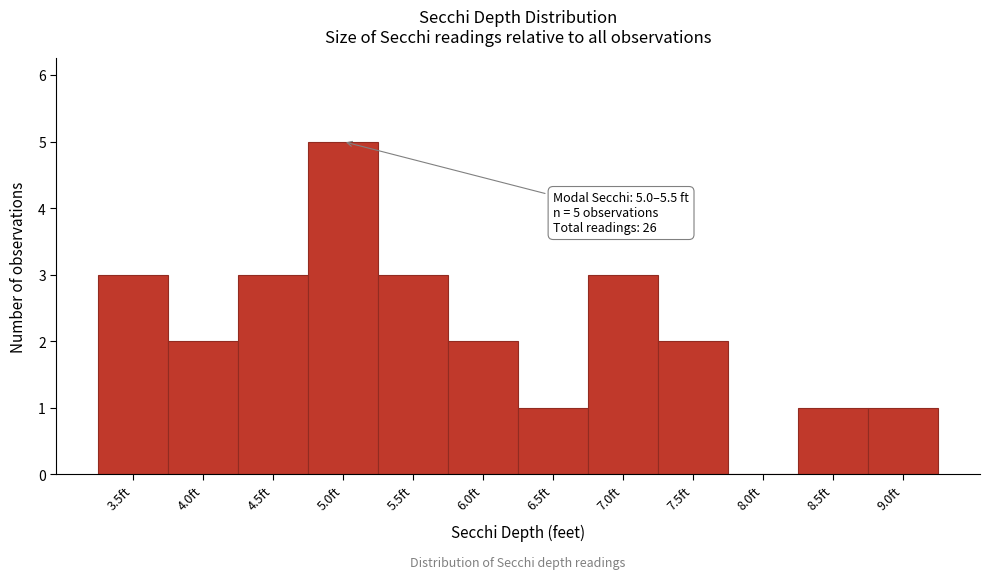

Reading left to right, extract all data points from this chart.

3.5ft=3	4.0ft=2	4.5ft=3	5.0ft=5	5.5ft=3	6.0ft=2	6.5ft=1	7.0ft=3	7.5ft=2	8.0ft=0	8.5ft=1	9.0ft=1